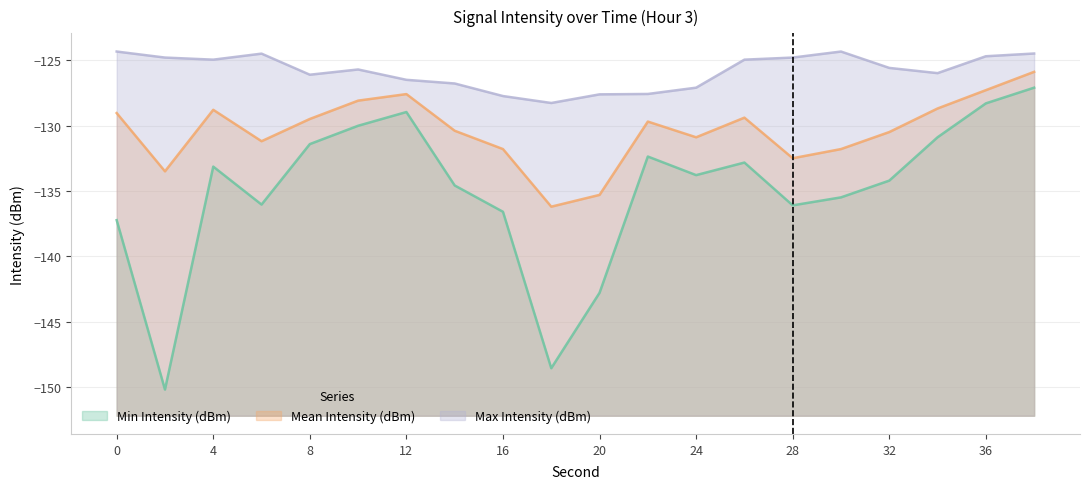

How many categories are shown in the chart?

20